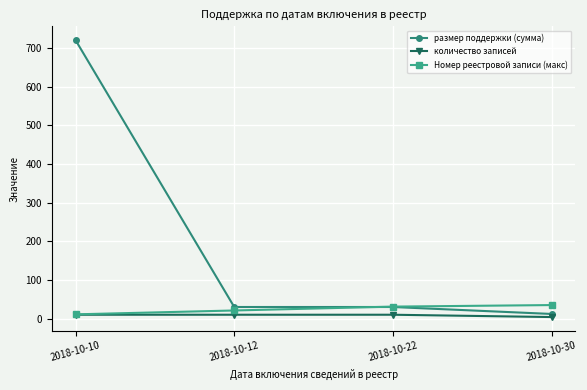

What is the value of the Номер реестровой записи (макс) point at the 3rd from the left?

31